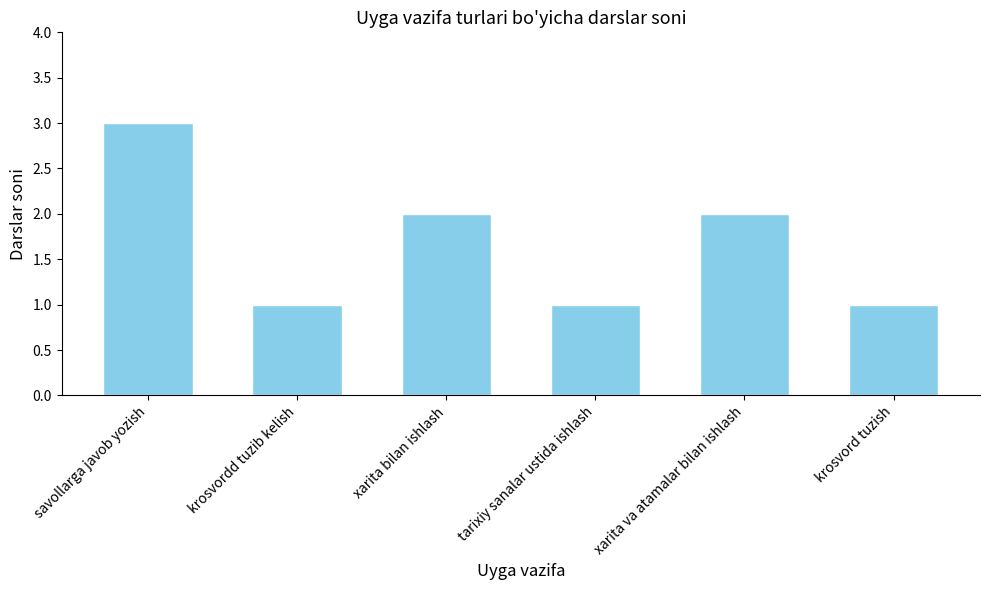

Is it true that the value at xarita va atamalar bilan ishlash is 2?

True